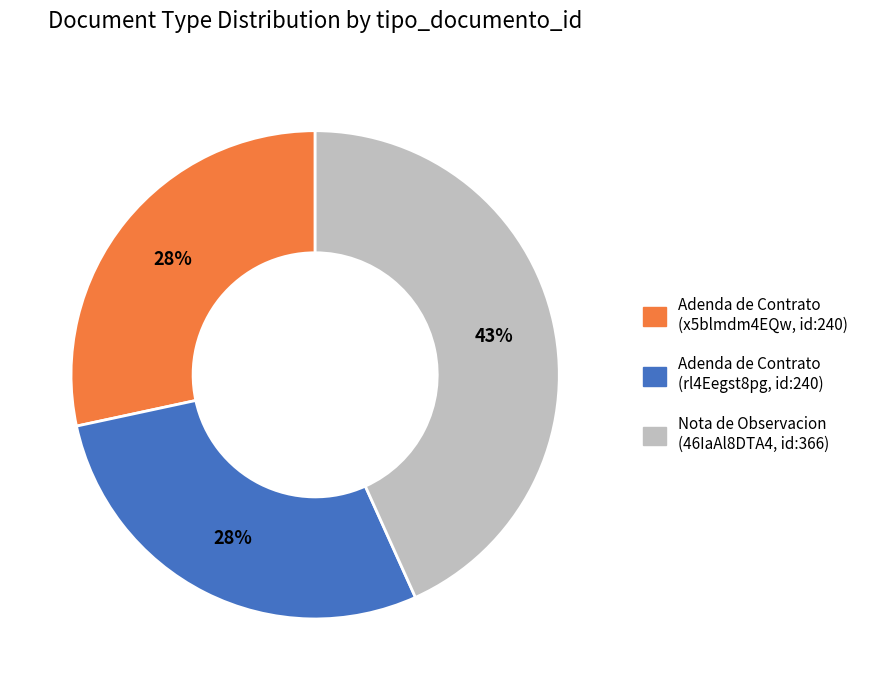

What percentage is the Adenda de Contrato (rl4Eegst8pg, id:240) slice, to the nearest percent?

28%